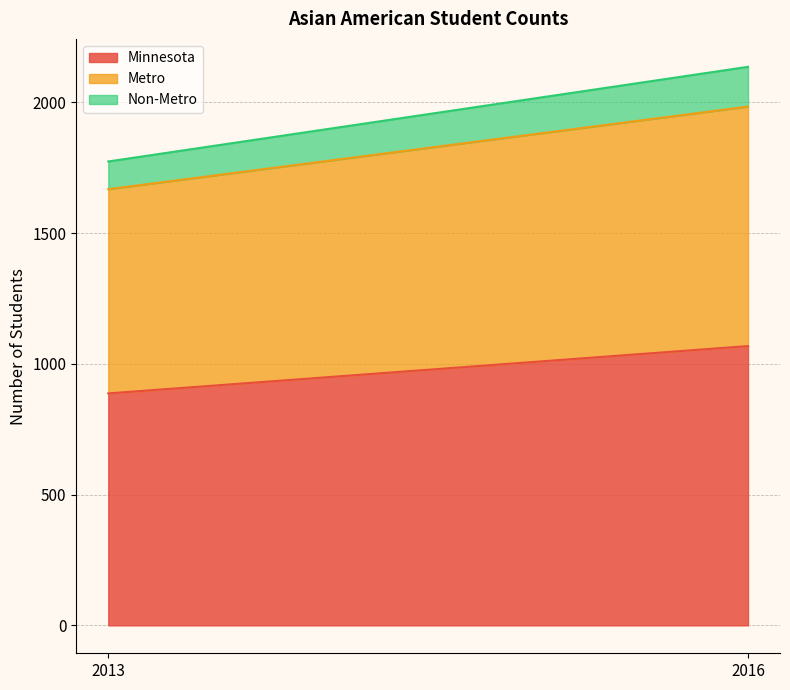

The Metro series shows 781 at 2013. True or false?

True